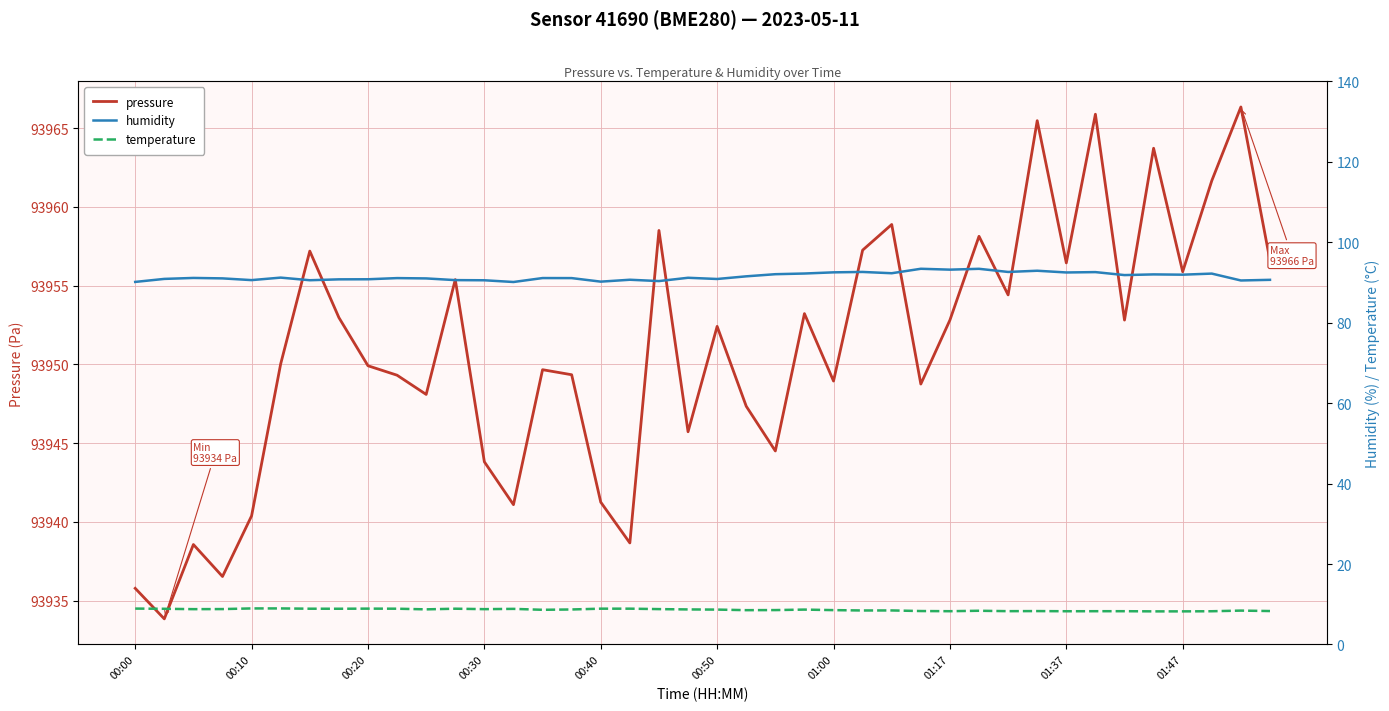

In humidity, how many points are lower than both neighbors (excluding endpoints)?

13